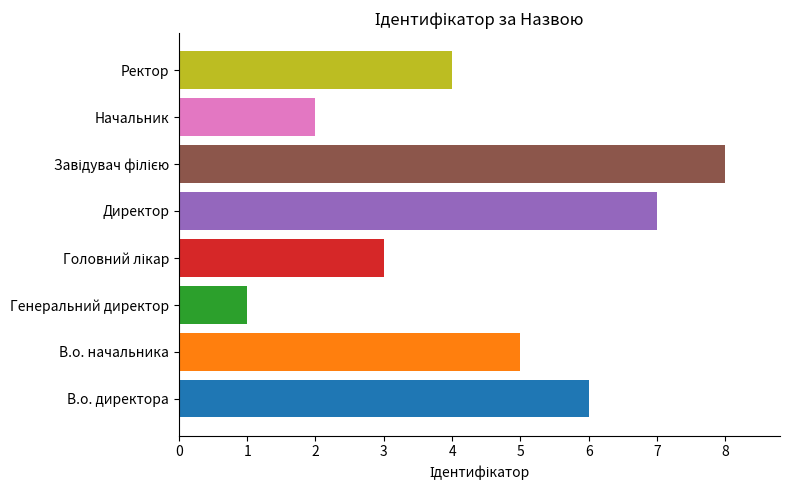

Are the bars grouped side by side (vs. stacked)?

No